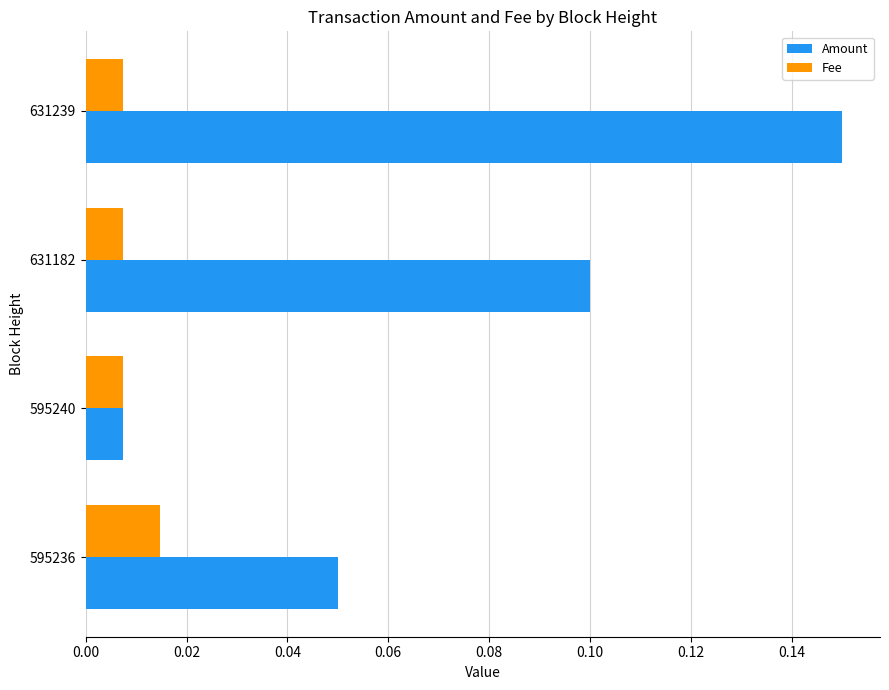

Between 595236 and 631182, which series saw the biggest shift?

Amount